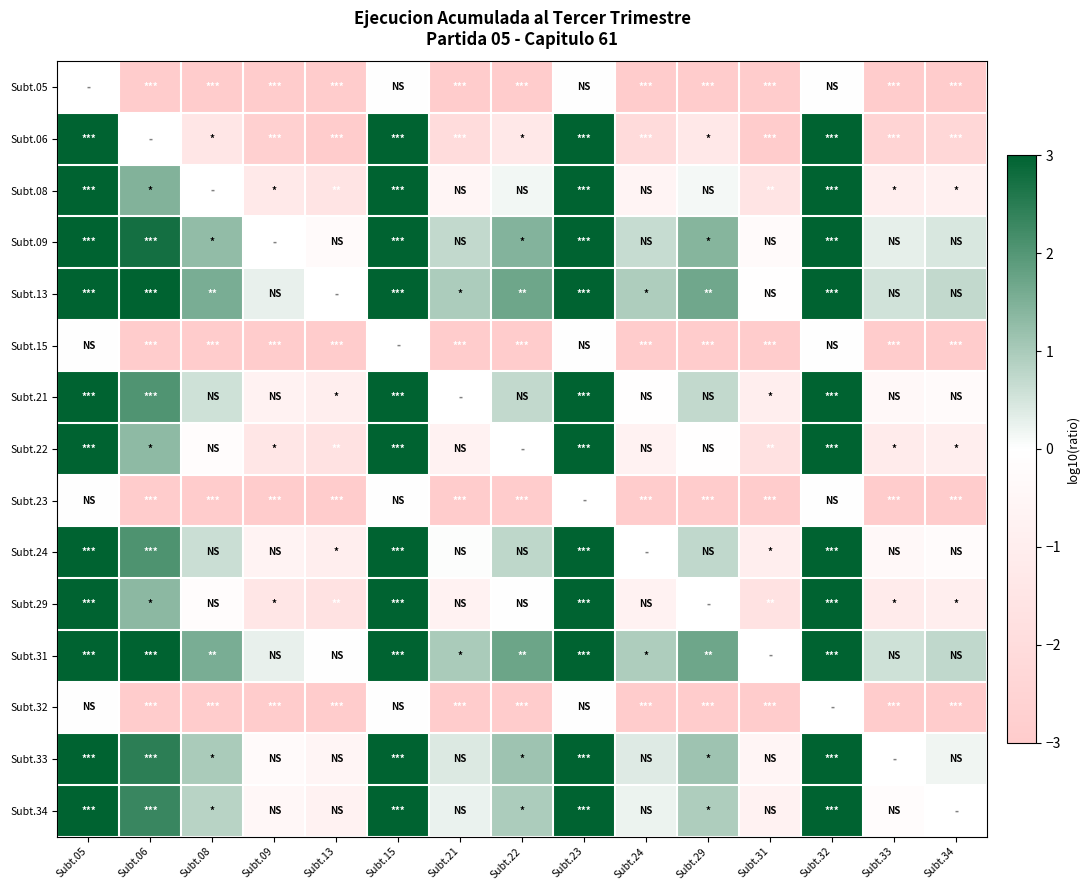

Is the value of Subt.29 at Subt.24 greater than the value of Subt.31 at Subt.15?

No